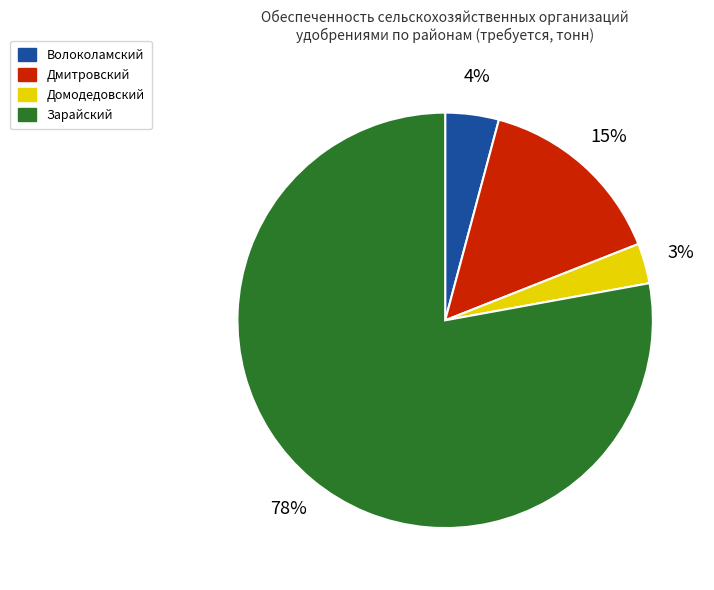

True or false: Зарайский accounts for 67% of the total.

False